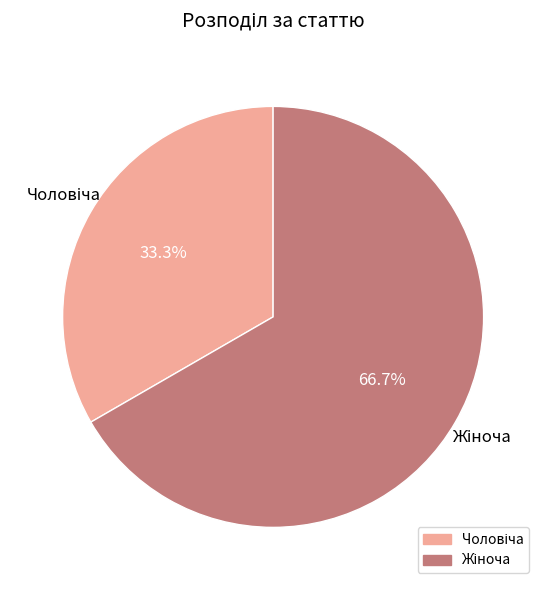

To the nearest percent, what is the difference between the largest and smallest slice percentages?

33%